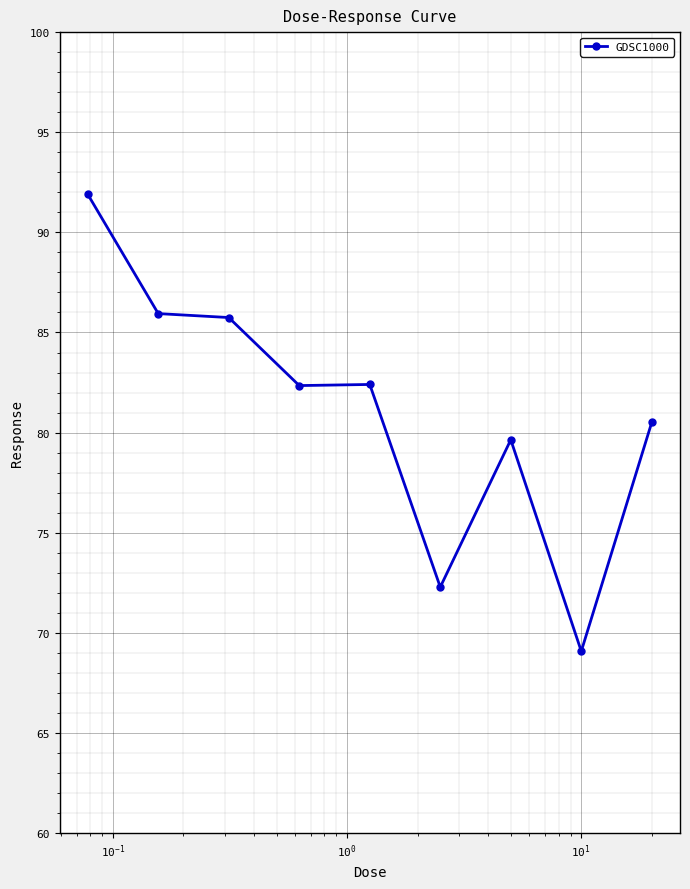

What is the minimum value shown in the chart?

69.1